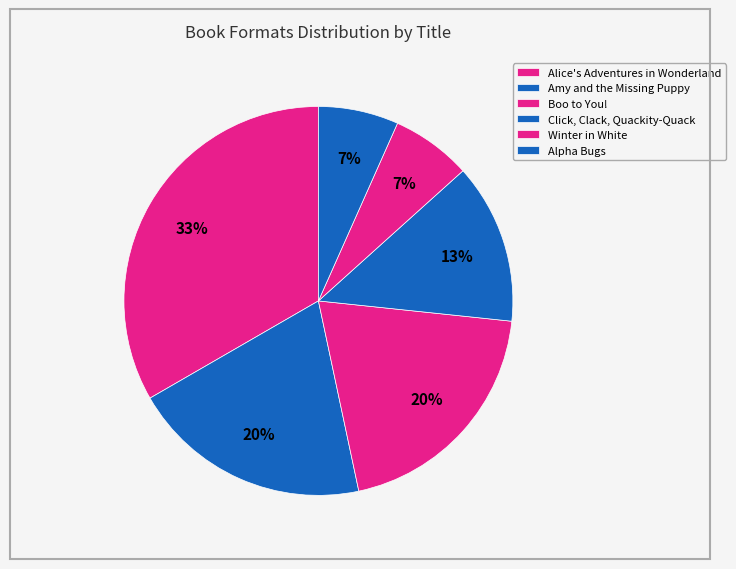

How many segments does this pie chart have?

6